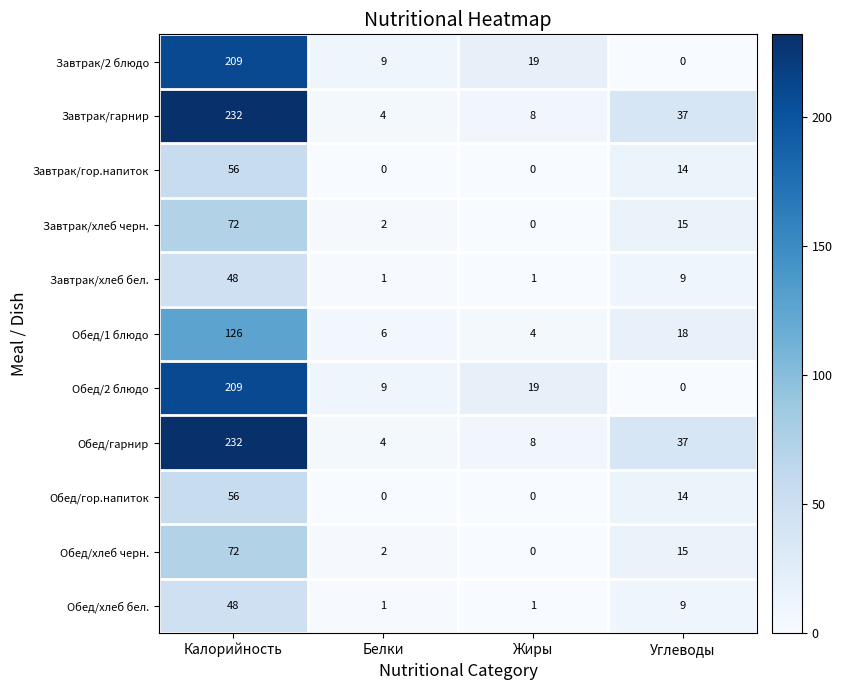

What value does the Завтрак/гарнир series have at Углеводы, to the nearest 50?

50